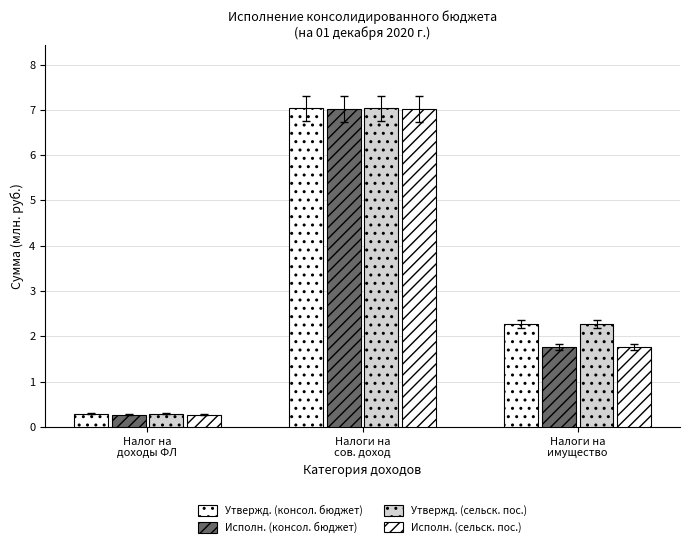

How many groups of bars are there?

3